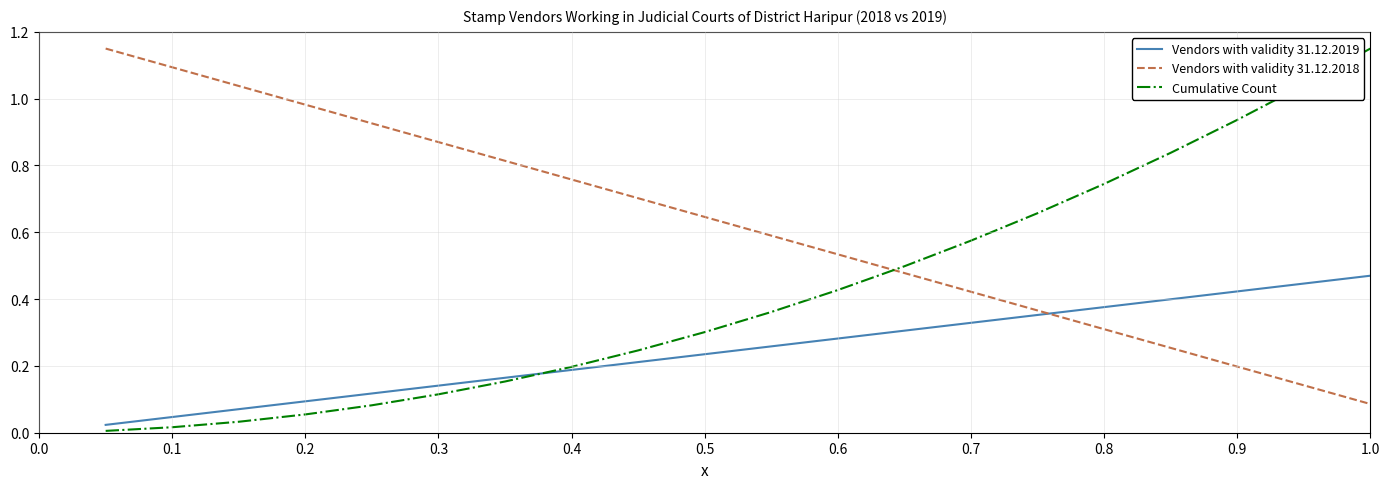

Which series ends up on top after the final intersection of Vendors with validity 31.12.2019 and Vendors with validity 31.12.2018?

Vendors with validity 31.12.2019